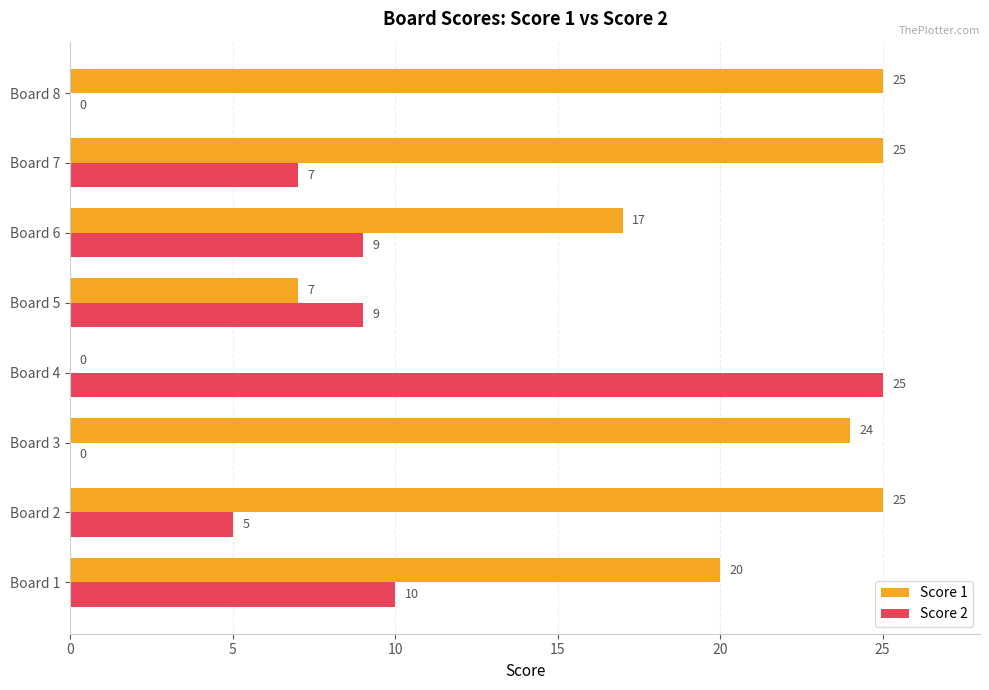

At which category is the sum across all series the highest?

Board 7